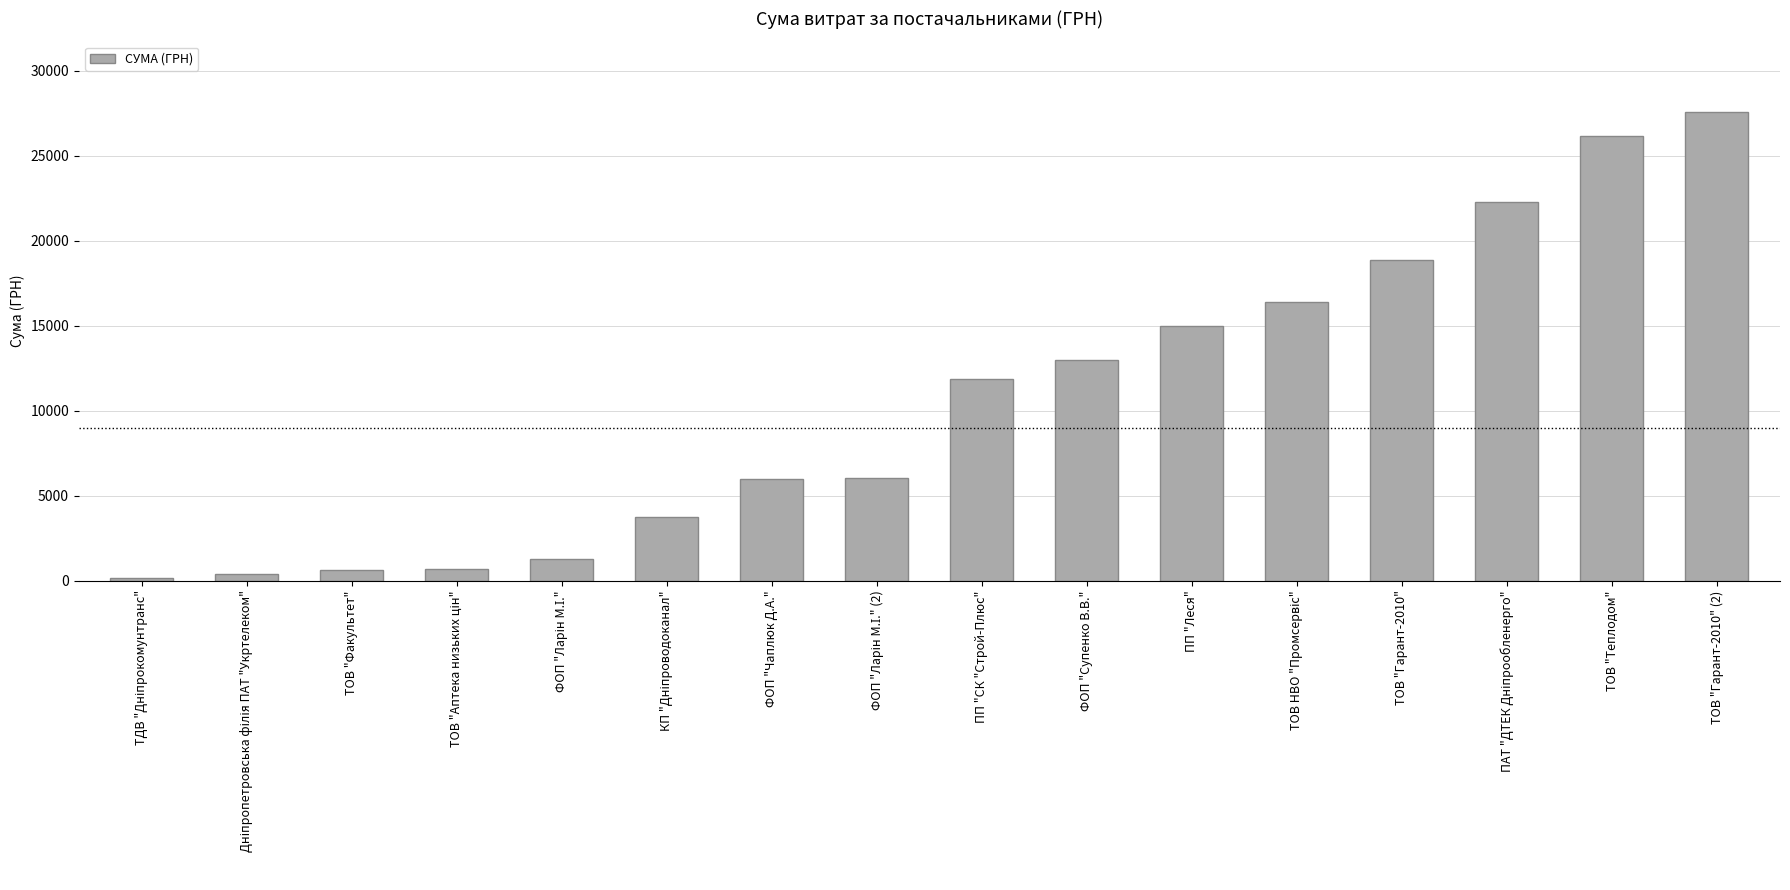

What is the maximum value shown in the chart?

27588.9